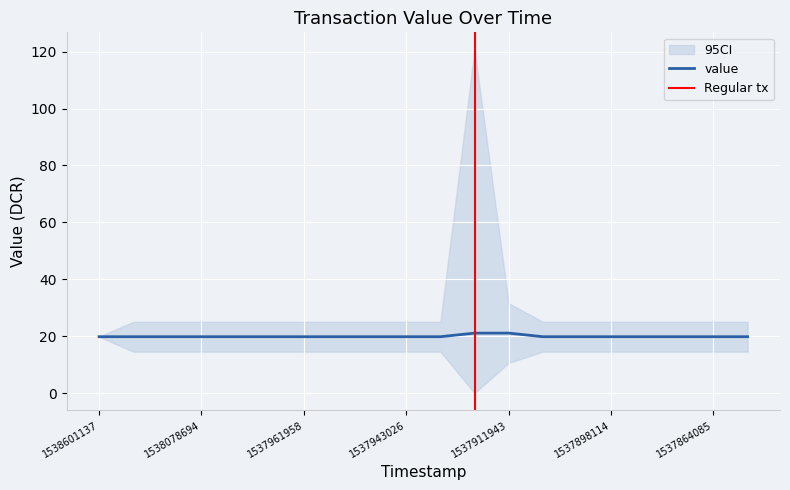

What is the minimum value shown in the chart?

19.8